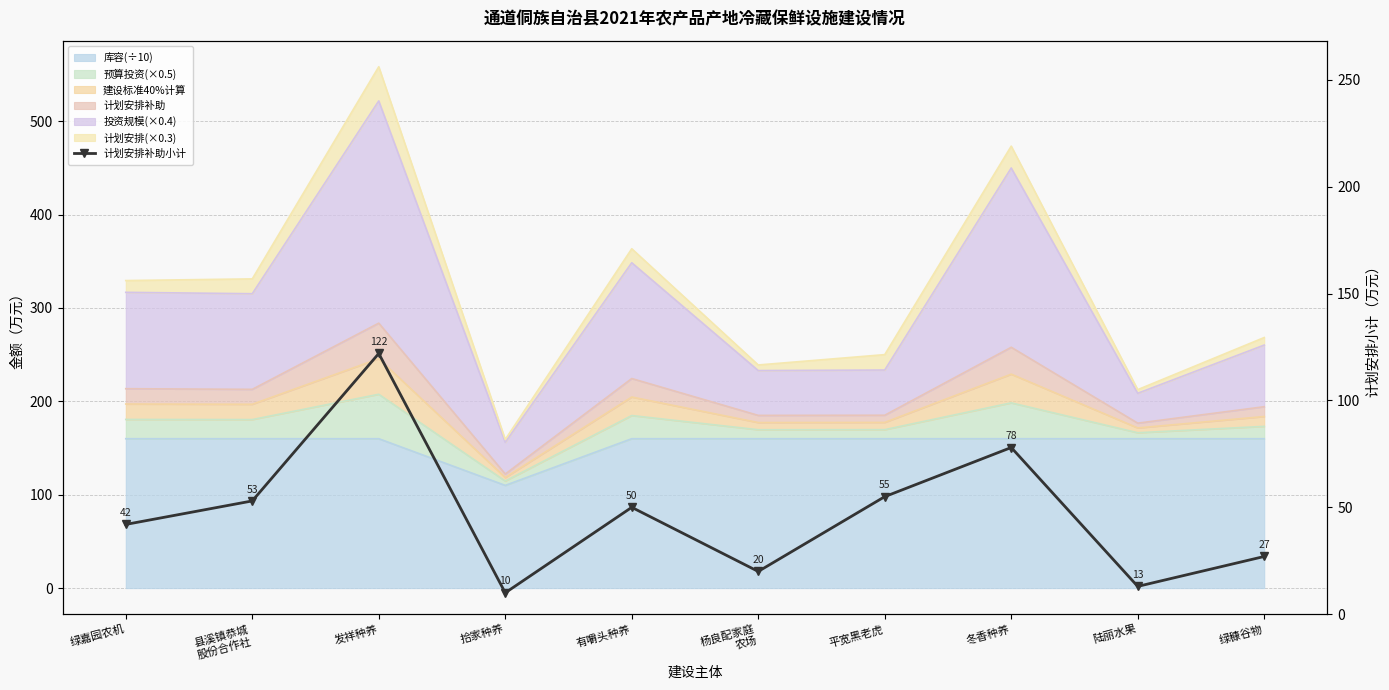

Is it true that the value at 冬香种养 is 78?

True